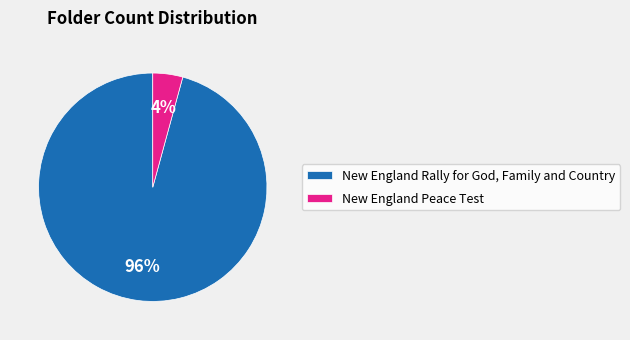

To the nearest percent, what percentage of the pie is New England Peace Test?

4%